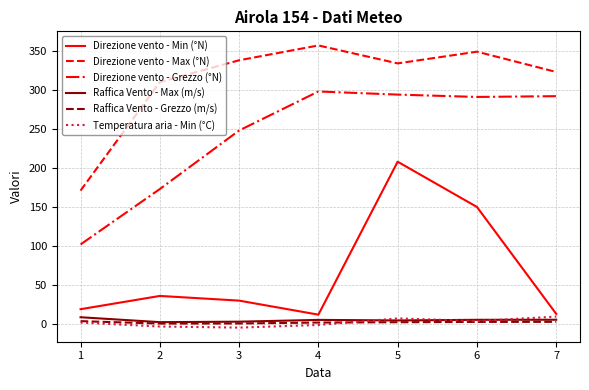

At which label does Direzione vento - Grezzo (°N) reach its minimum?

1